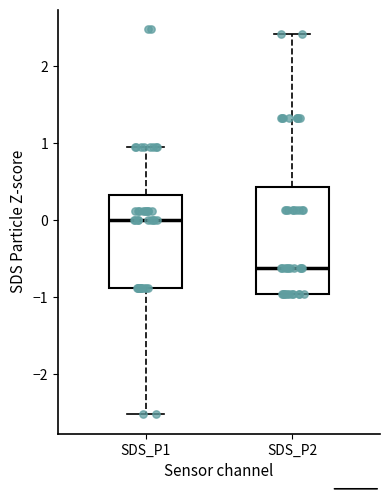

Which box is the tallest, from its lower edge to its upper edge?

SDS_P2